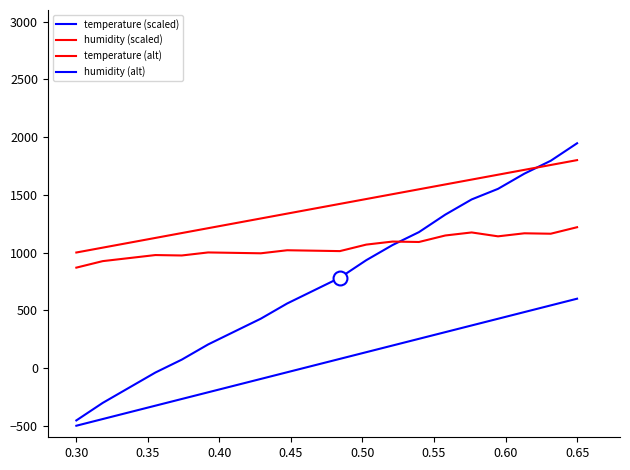

How many lines are shown in the chart?

4